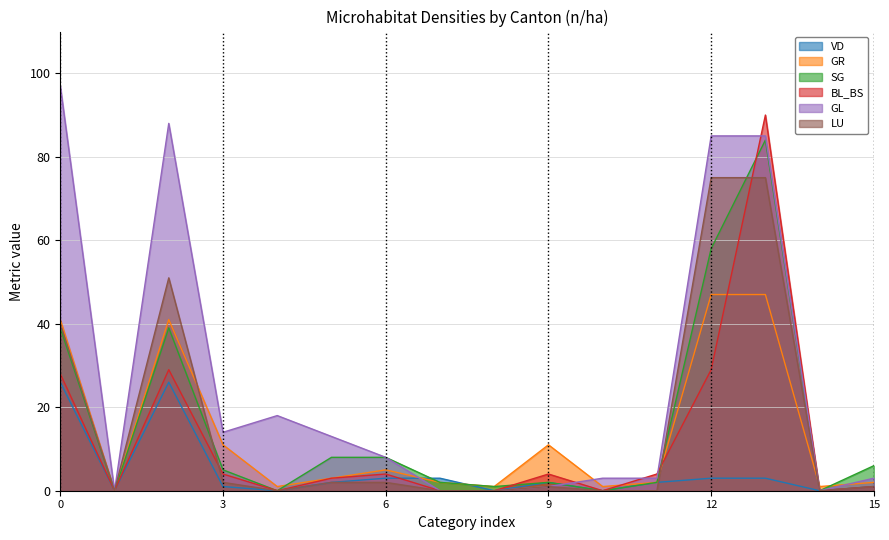

True or false: GL and VD intersect in this chart.

True